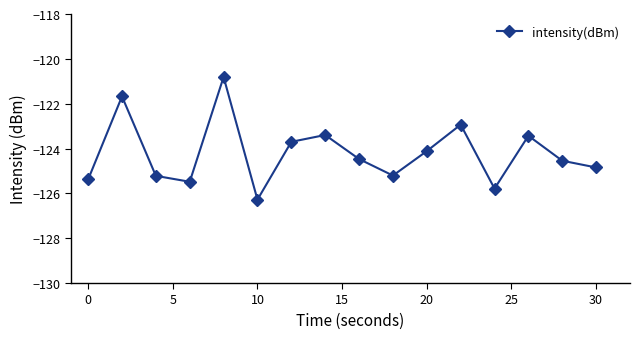

What is the average value?

-124.2